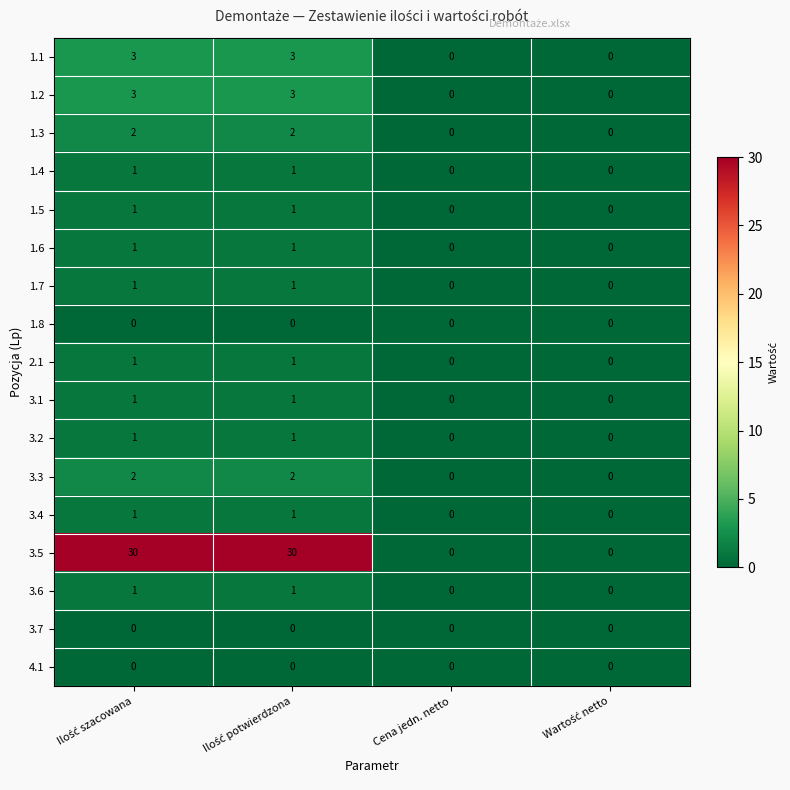

Which series has the largest total across all categories?

3.5